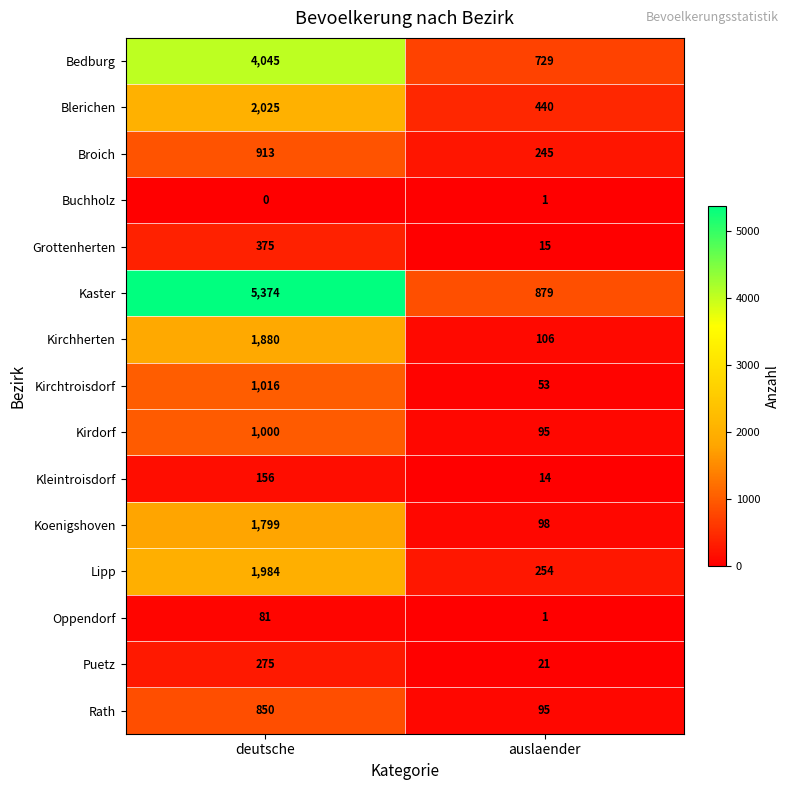

At how many categories does at least one series exceed 4137?

1